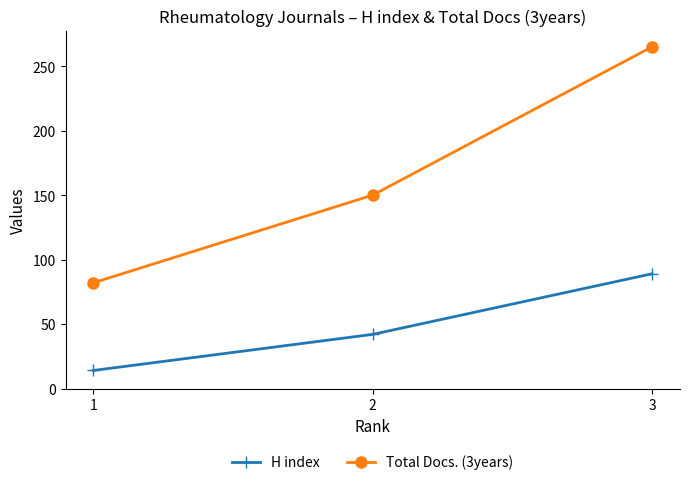

What is the difference between the maximum and minimum values in the H index series?

75